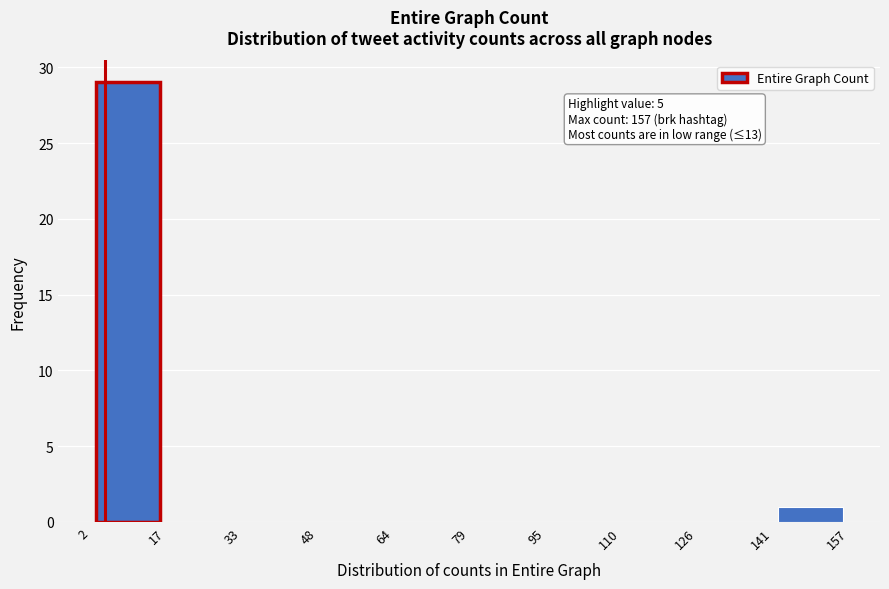

Which range on the x-axis has the tallest bar?

2 to 17